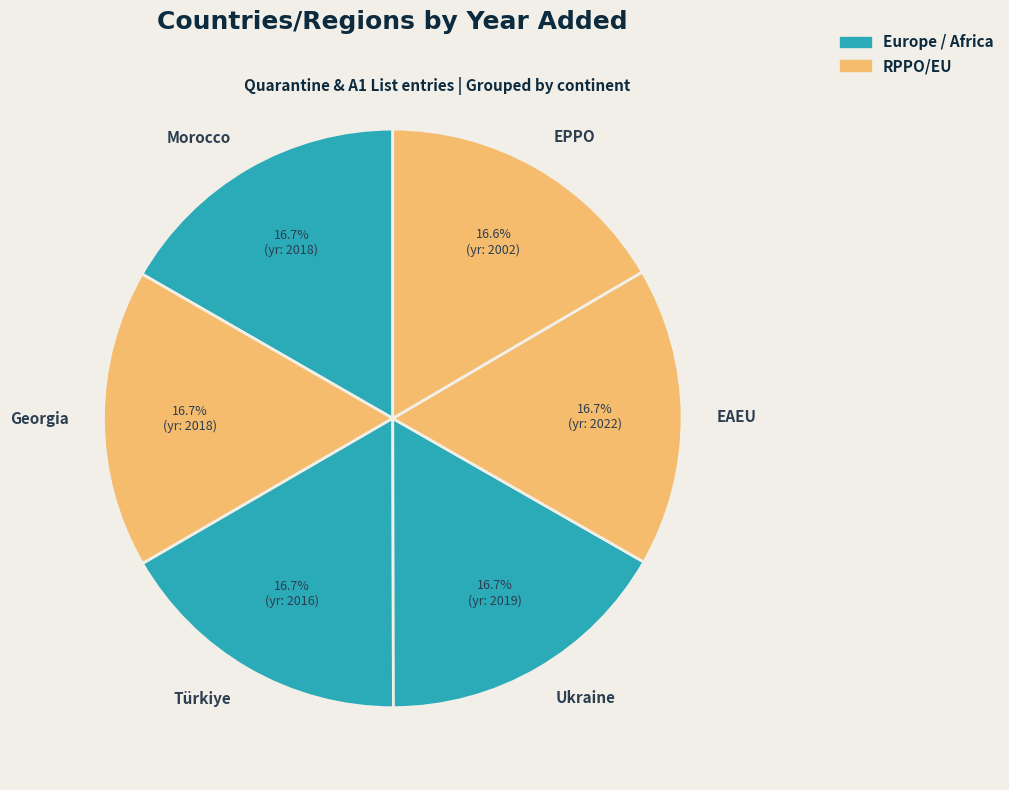

Does any single category account for the majority?

No